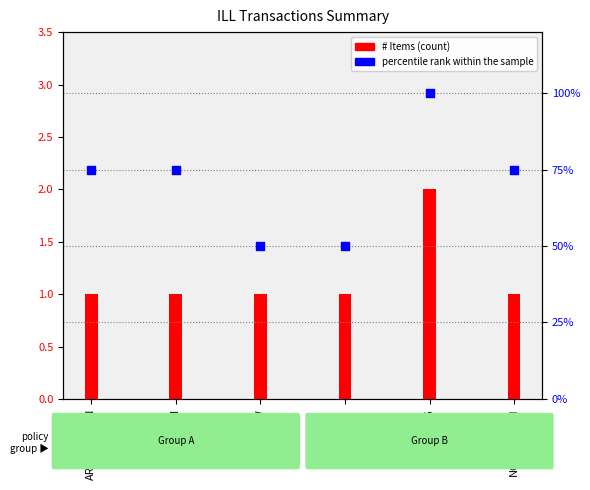

At which category is the sum across all series the highest?

CCL-RING